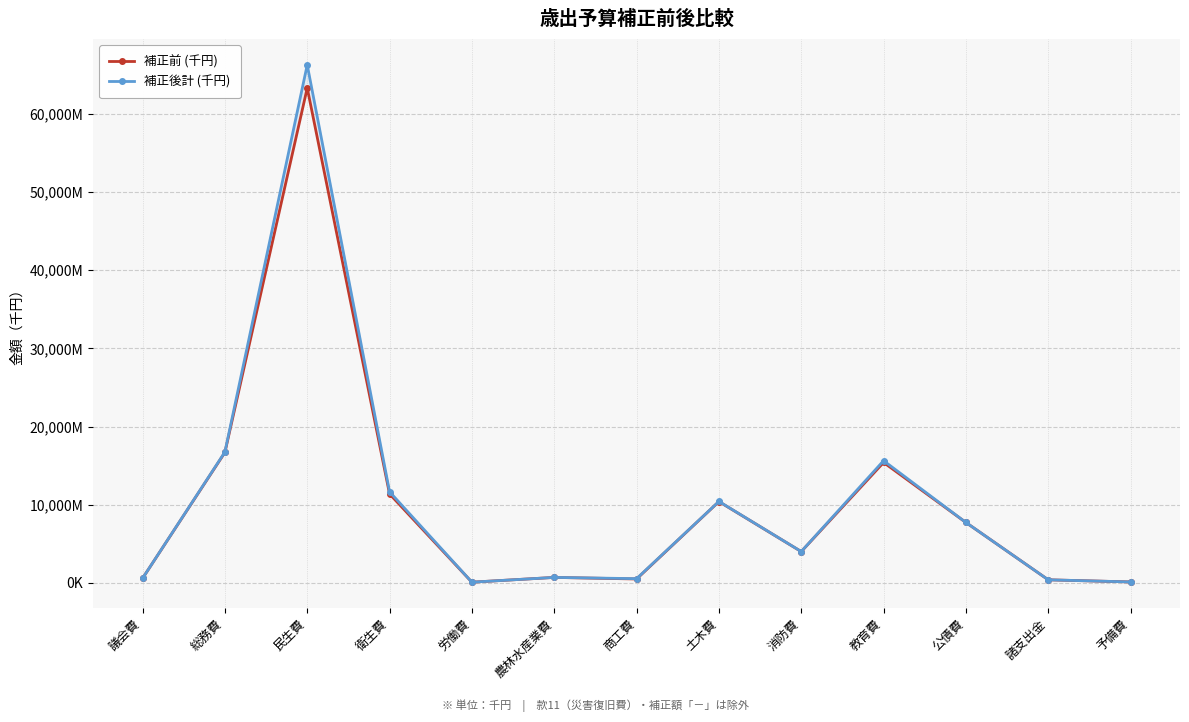

What are all the series names shown in the legend?

補正前 (千円), 補正後計 (千円)